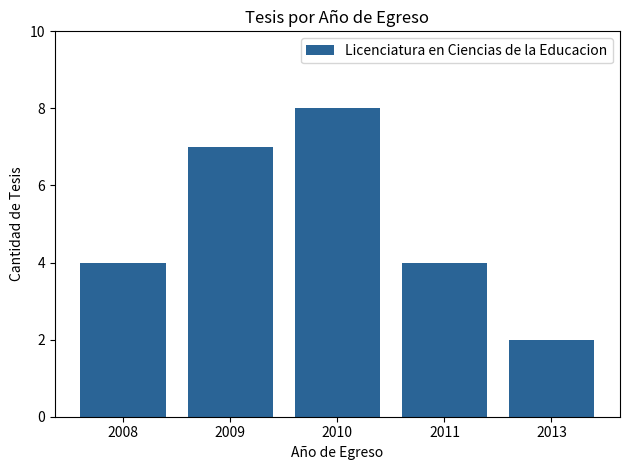

What is the average value?

5